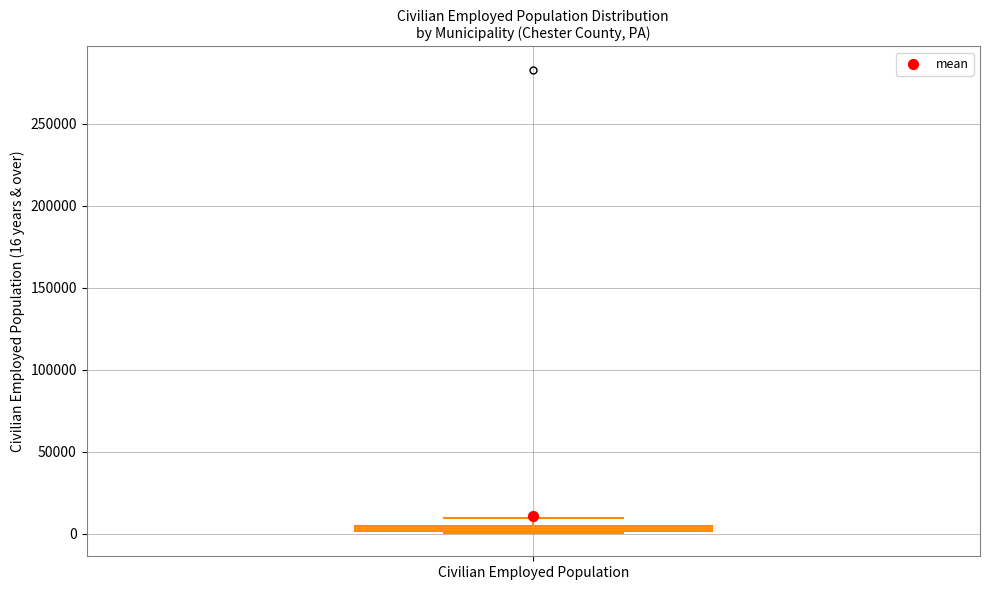

Where is the upper edge of the box for Civilian Employed Population on the y-axis? The values are not printed on the chart, so give them approximately, as read against the axis.

5000